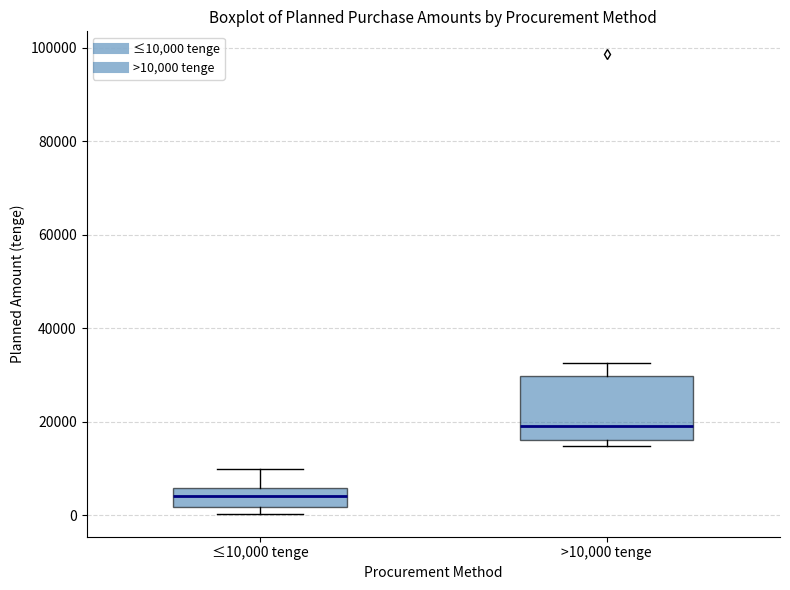

Reading left to right, read every box against the y-axis: the position of its median line, the range the box covers, and the ends of its whiskers. The values are not printed on the chart, so give them approximately, as read against the axis.

≤10,000 tenge: median 4000, box 2000 to 6000, whiskers 0 to 10000
>10,000 tenge: median 20000, box 16000 to 30000, whiskers 14000 to 32000